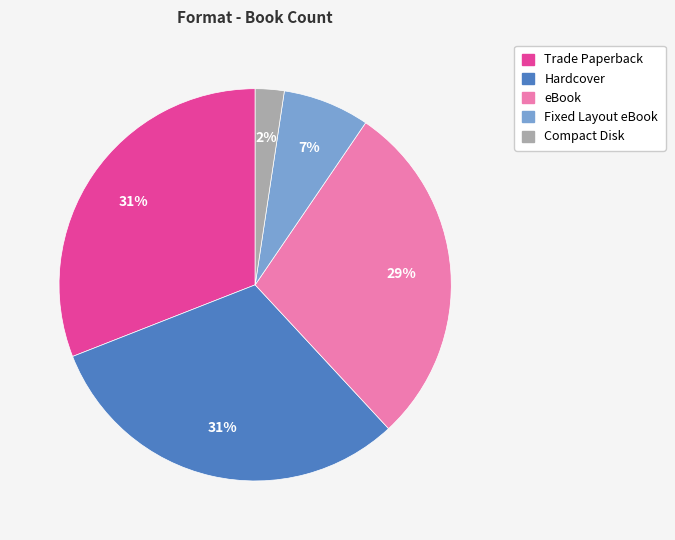

To the nearest percent, what is the difference between the largest and smallest slice percentages?

29%